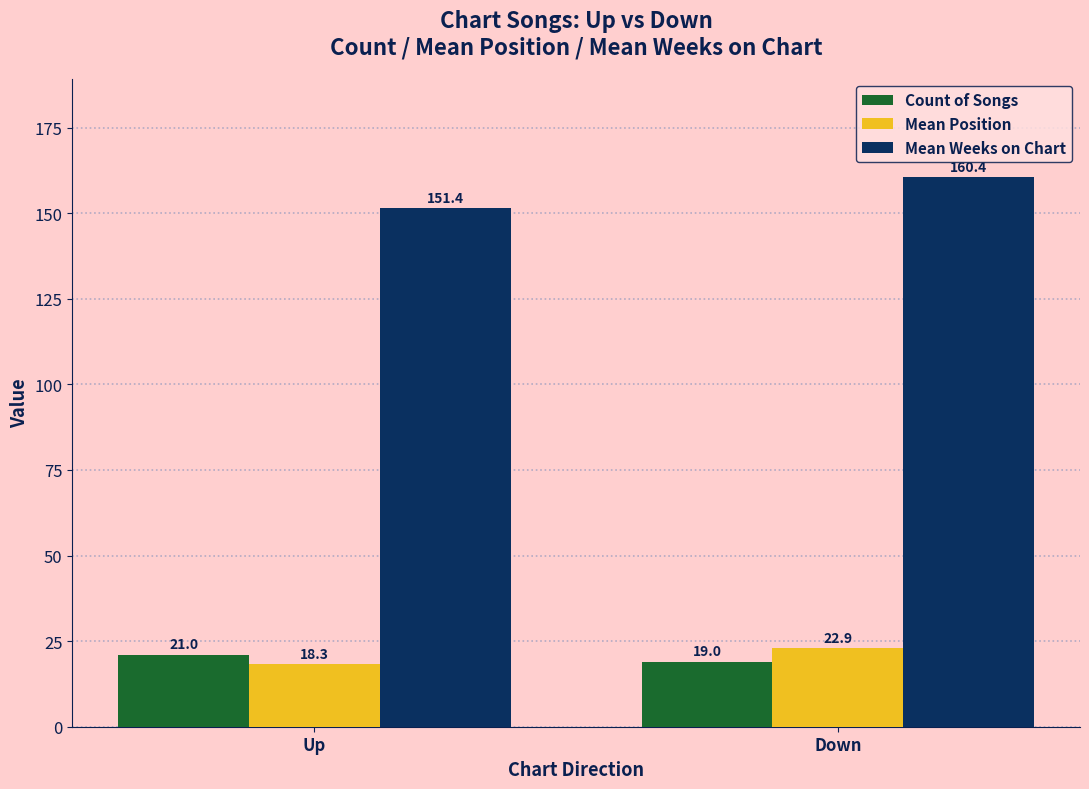

True or false: Mean Position has a value of 30.2 at Up.

False